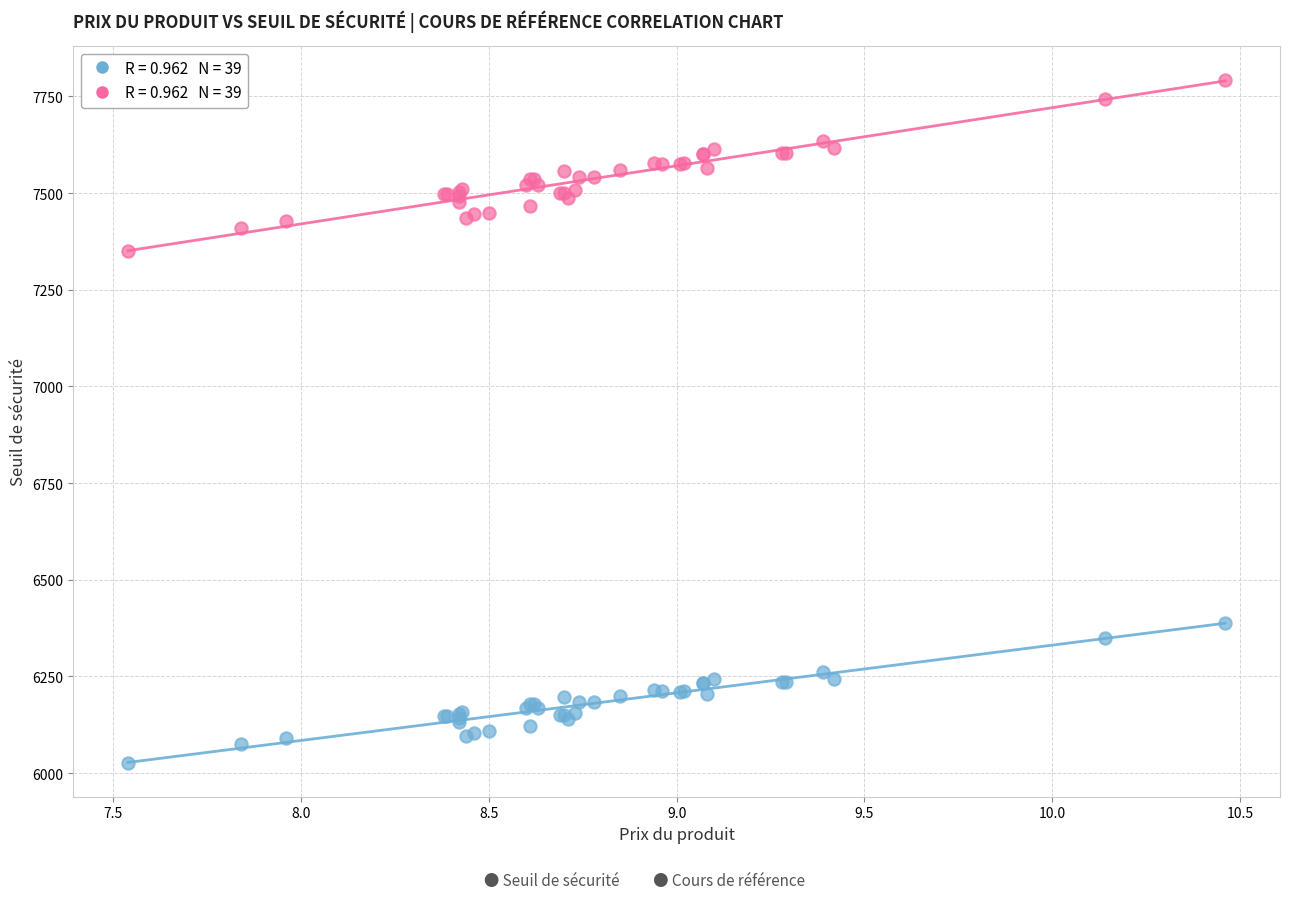

Across all series, what Y value is closest to 6909?

7350.4